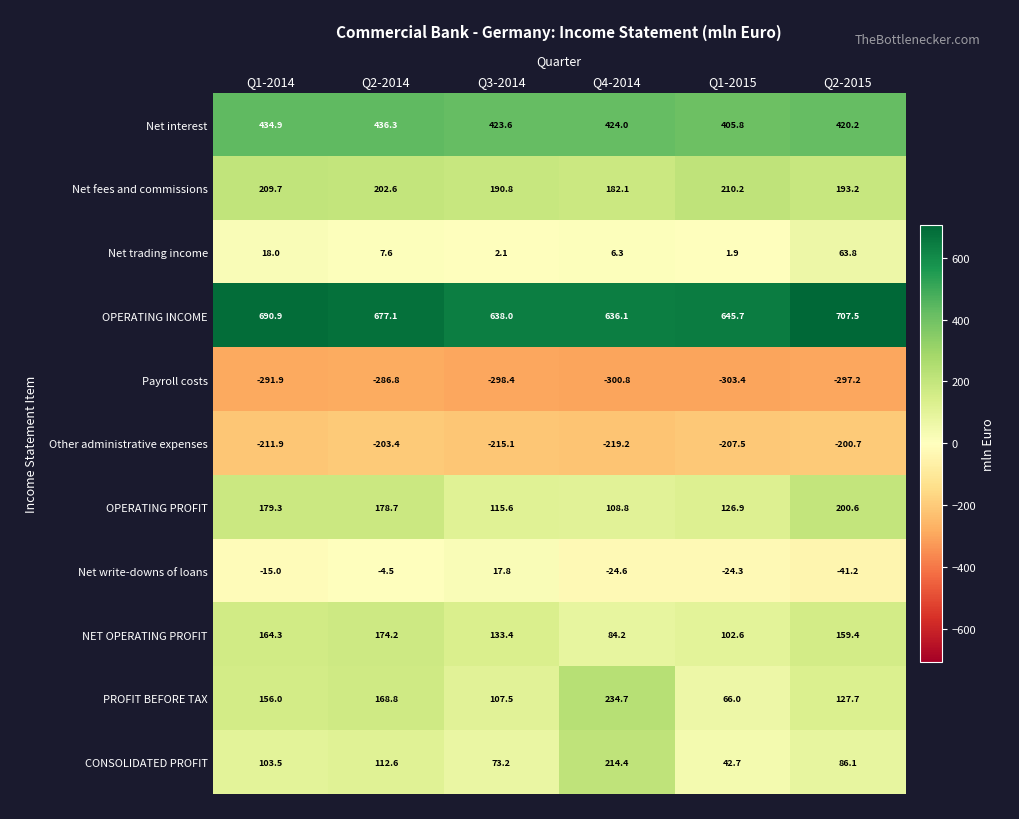

Which label corresponds to the largest value in the chart?

Q2-2015